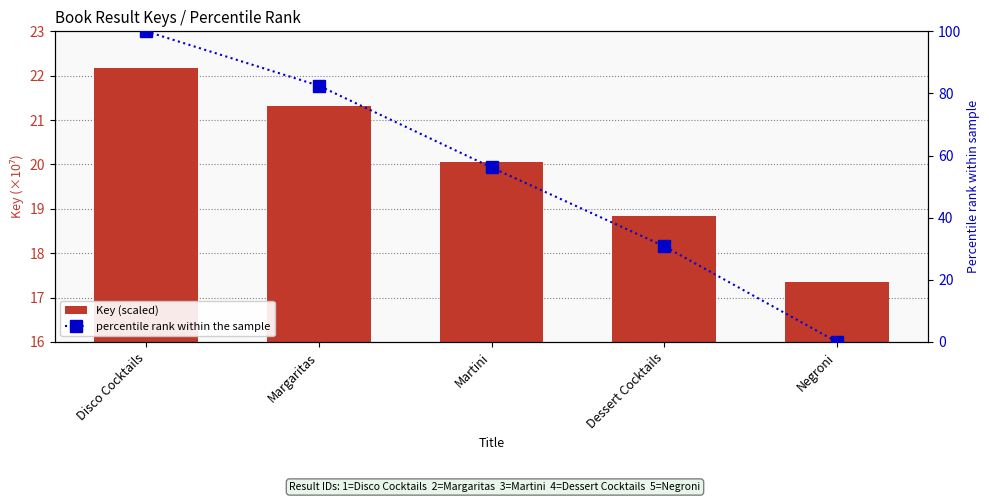

Which category has the lowest value across all series?

Negroni